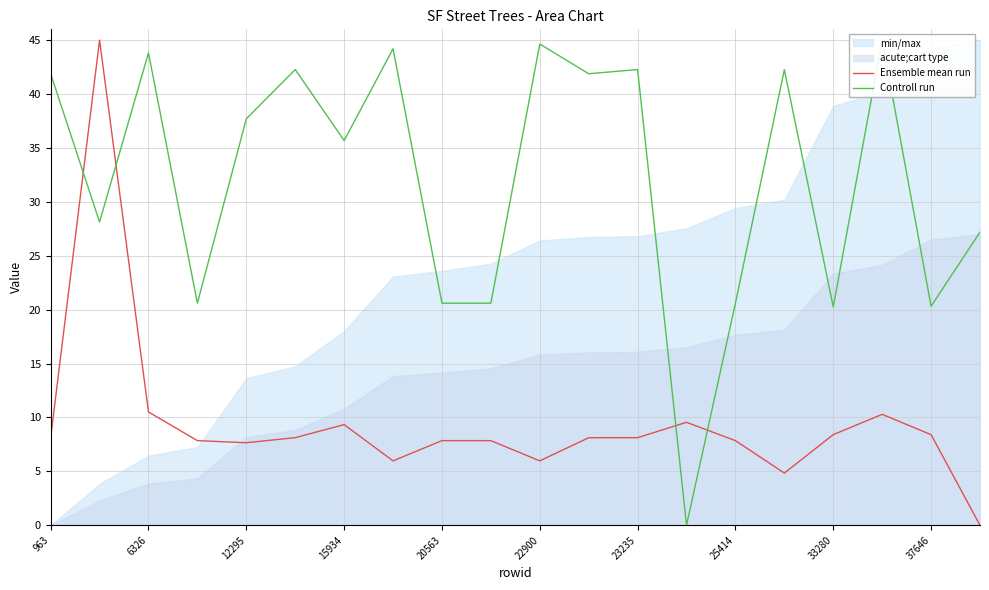

Reading right to left, what are all the values shown in this chart?

Ensemble mean run: 0.0	8.4	10.3	8.4	4.8	7.9	9.6	8.1	8.1	6.0	7.9	7.9	6.0	9.3	8.1	7.7	7.9	10.5	45.0	8.1
Controll run: 27.2	20.3	45.0	20.3	42.3	20.6	0.0	42.3	41.9	44.6	20.6	20.6	44.2	35.7	42.3	37.7	20.6	43.8	28.1	41.9